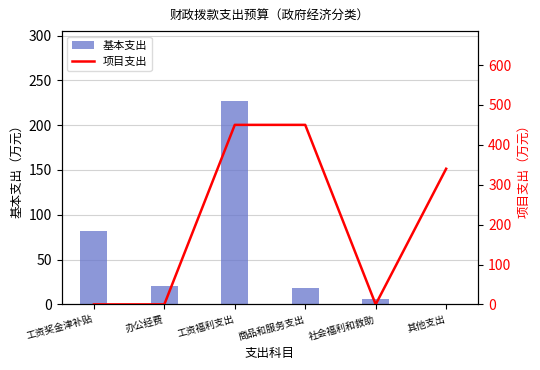

Reading right to left, what are all the values shown in this chart?

基本支出: 0.0	6.0	18.0	226.9	20.4	82.0
项目支出: 340.0	0.0	450.0	450.0	0.0	0.0